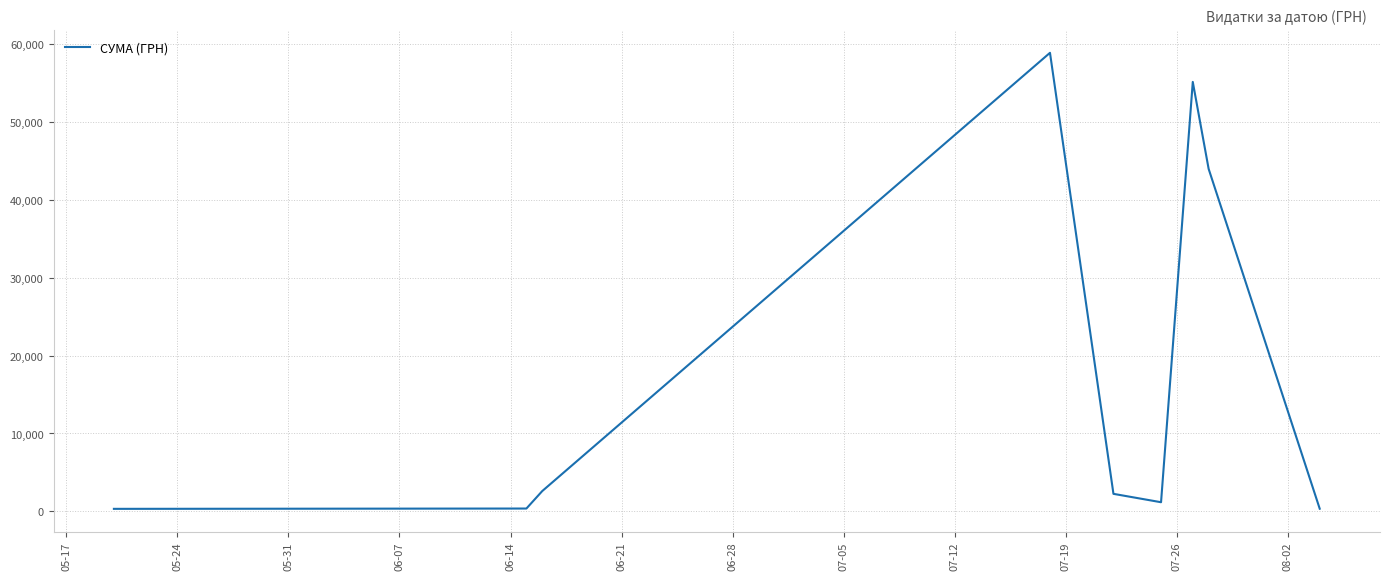

What is the greatest value displayed?

58840.0